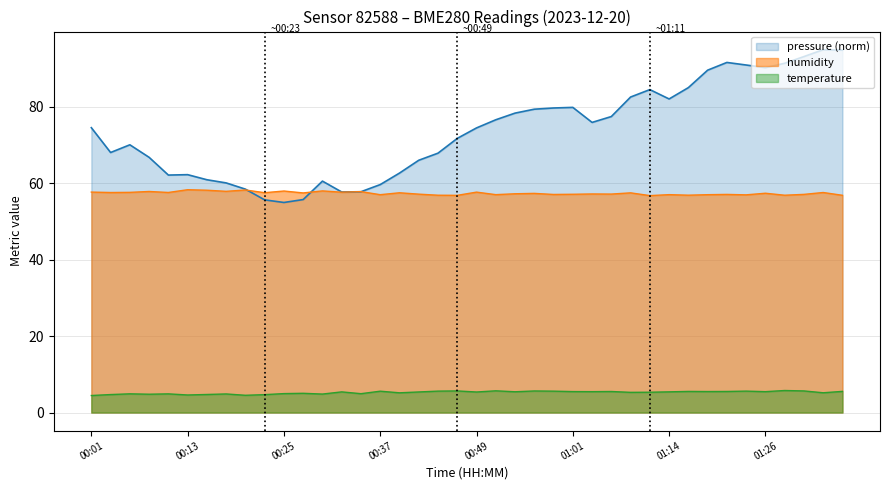

What is the sum of all temperature values?

209.8